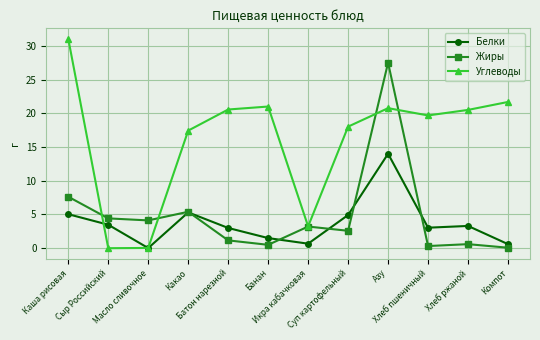

How many interior local valleys does the Углеводы series have?

3